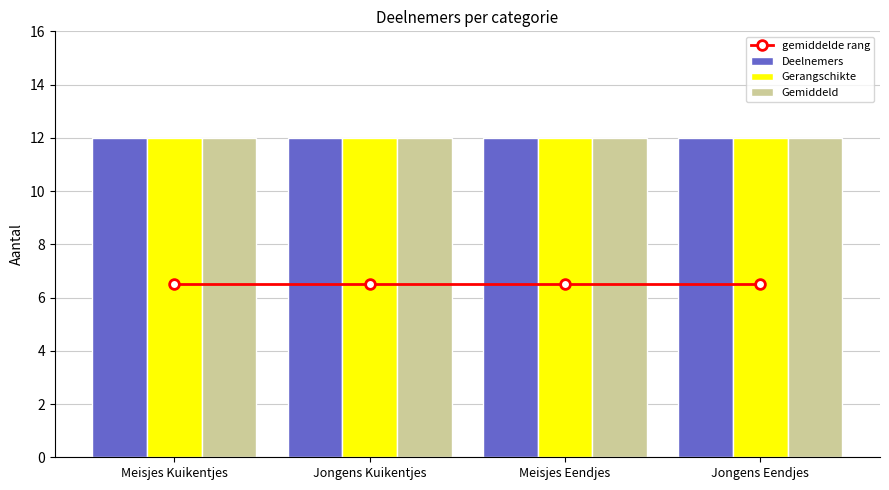

What is the sum of the Deelnemers values at Jongens Kuikentjes and Meisjes Eendjes?

24.0